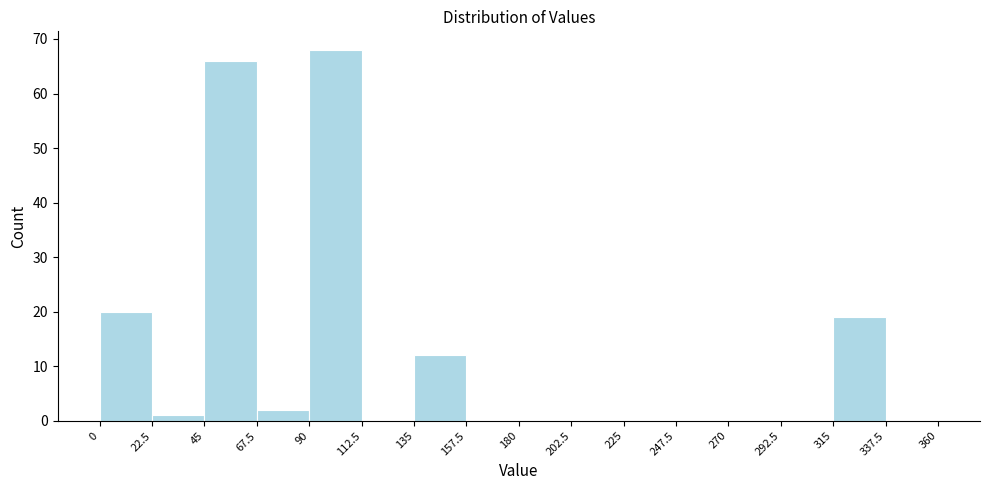

Reading left to right, transcribe this chart: for each bar, give the range it covers on the x-axis and its height. The values are not printed on the chart, so give them approximately, as read against the axis.

0 to 22.5: 20
22.5 to 45: 1
45 to 67.5: 66
67.5 to 90: 2
90 to 112.5: 68
112.5 to 135: 0
135 to 157.5: 12
157.5 to 180: 0
180 to 202.5: 0
202.5 to 225: 0
225 to 247.5: 0
247.5 to 270: 0
270 to 292.5: 0
292.5 to 315: 0
315 to 337.5: 19
337.5 to 360: 0